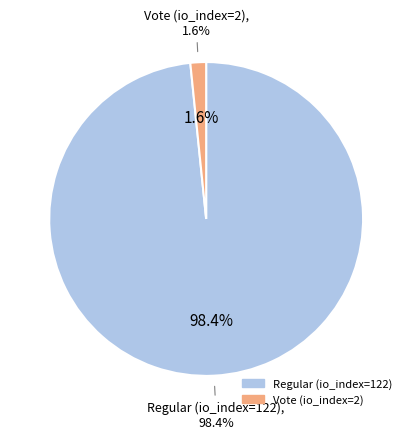

Is it true that Regular (io_index=122) is 98% of the pie?

True